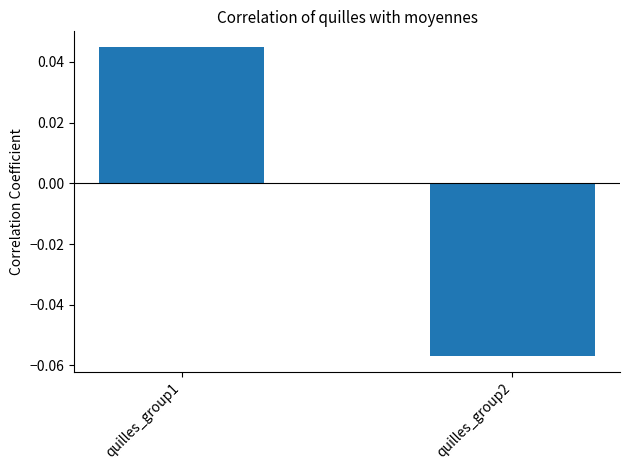

Where does the data first go above 0?

quilles_group1